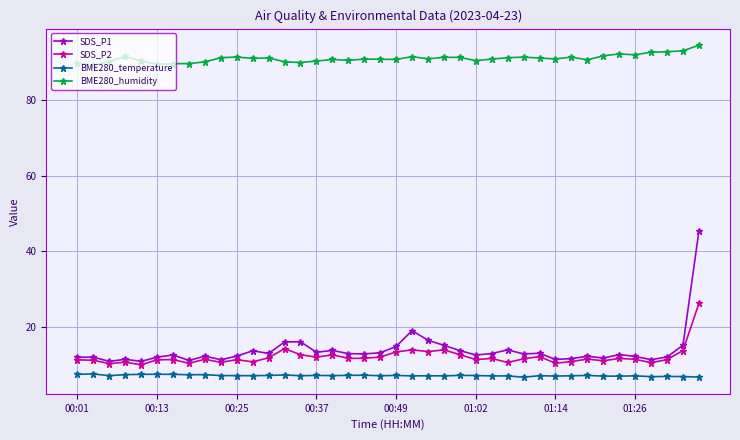

True or false: BME280_humidity and BME280_temperature intersect in this chart.

False